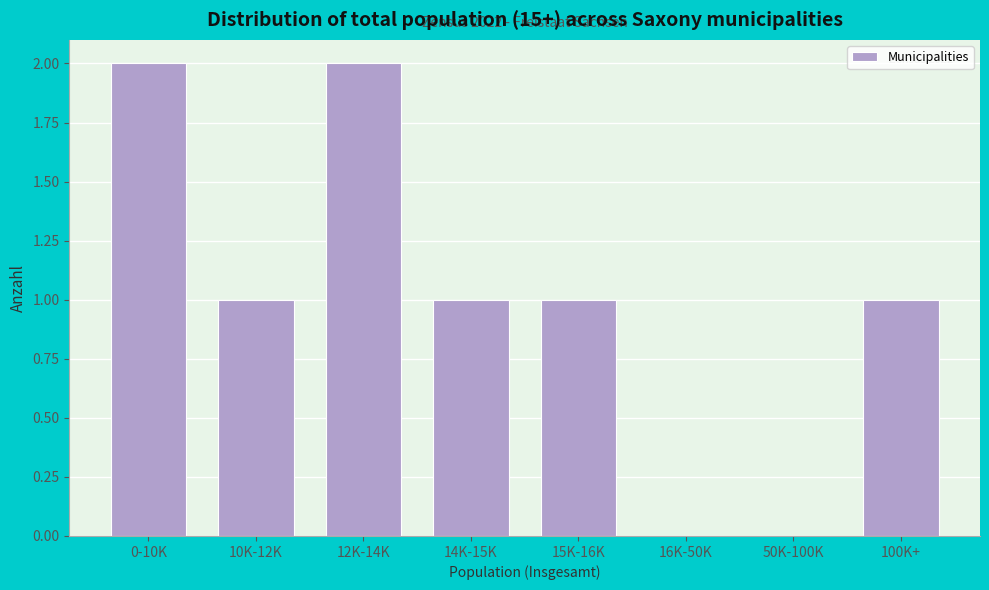

Reading right to left, transcribe all the data shown in this chart.

100K+=1	50K-100K=0	16K-50K=0	15K-16K=1	14K-15K=1	12K-14K=2	10K-12K=1	0-10K=2